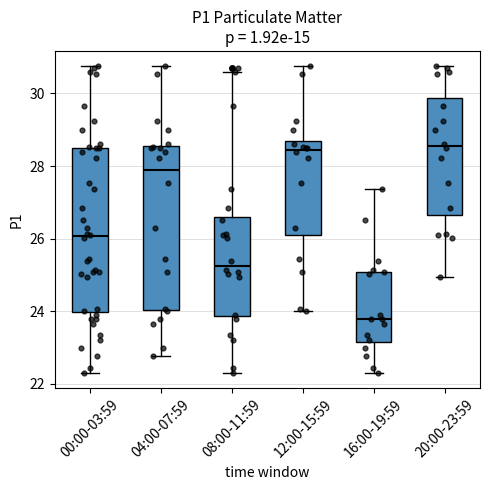

Reading left to right, read every box against the y-axis: the position of its median line, the range the box covers, and the ends of its whiskers. The values are not printed on the chart, so give them approximately, as read against the axis.

00:00-03:59: median 26.0, box 24.0 to 28.6, whiskers 22.4 to 30.8
04:00-07:59: median 27.8, box 24.0 to 28.6, whiskers 22.8 to 30.8
08:00-11:59: median 25.2, box 23.8 to 26.6, whiskers 22.4 to 30.6
12:00-15:59: median 28.4, box 26.0 to 28.6, whiskers 24.0 to 30.8
16:00-19:59: median 23.8, box 23.2 to 25.0, whiskers 22.4 to 27.4
20:00-23:59: median 28.6, box 26.6 to 29.8, whiskers 25.0 to 30.8